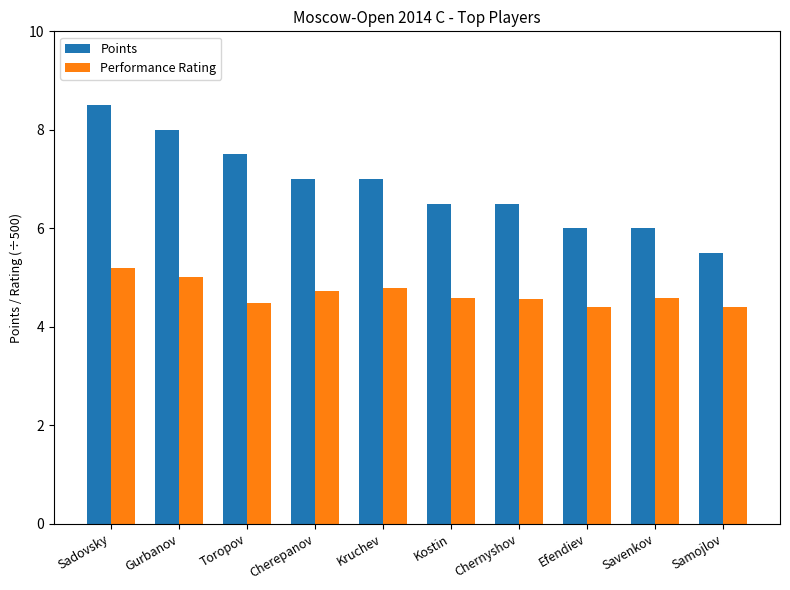

What is the sum of the Points values at Toropov and Chernyshov?

14.0